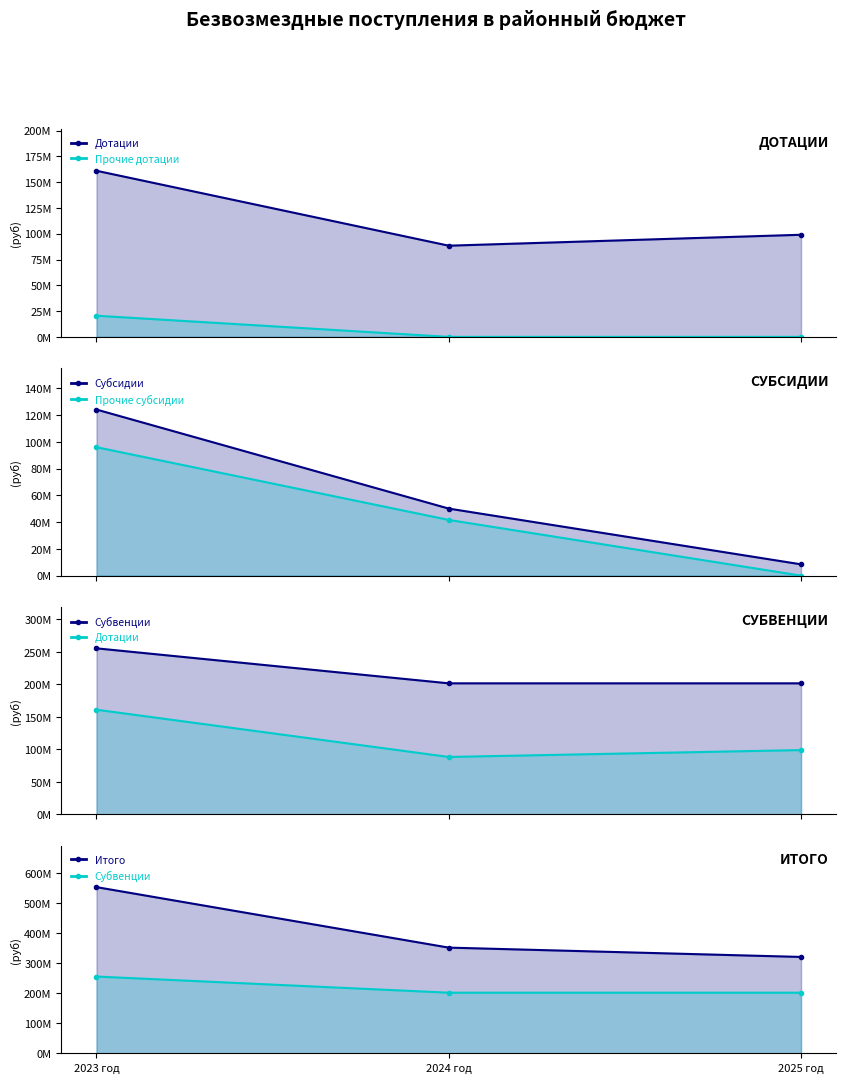

Reading left to right, transcribe all the data shown in this chart.

Дотации: 2023 год=161052782.8	2024 год=88409838.0	2025 год=99004241.0
Прочие дотации: 2023 год=20502546.8	2024 год=0.0	2025 год=0.0
Субсидии: 2023 год=124049746.4	2024 год=50092481.3	2025 год=8460459.3
Прочие субсидии: 2023 год=95918386.5	2024 год=41612452.0	2025 год=0.0
Субвенции: 2023 год=255458784.1	2024 год=201644444.2	2025 год=201644557.9
Итого: 2023 год=553340539.0	2024 год=351825703.6	2025 год=320788198.2